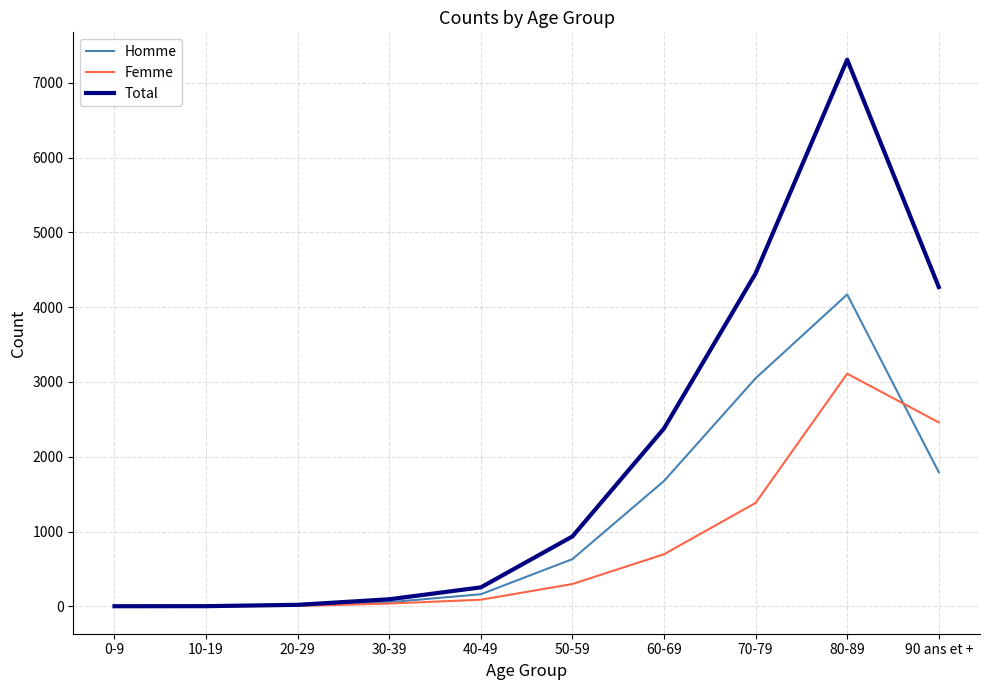

List the series in order of their overall mean, lowest first.

Femme, Homme, Total